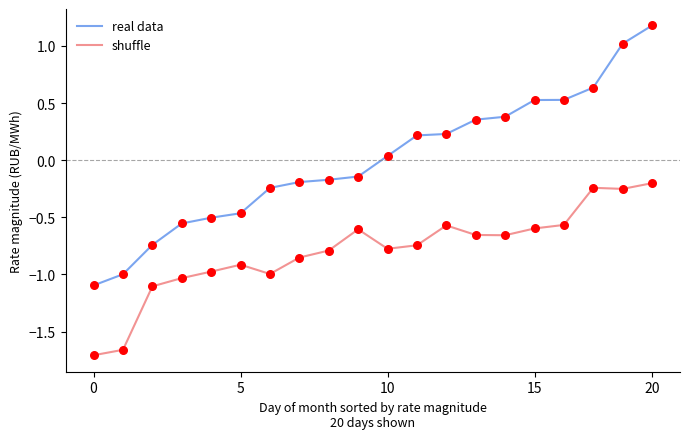

Which series has the largest total across all categories?

real data